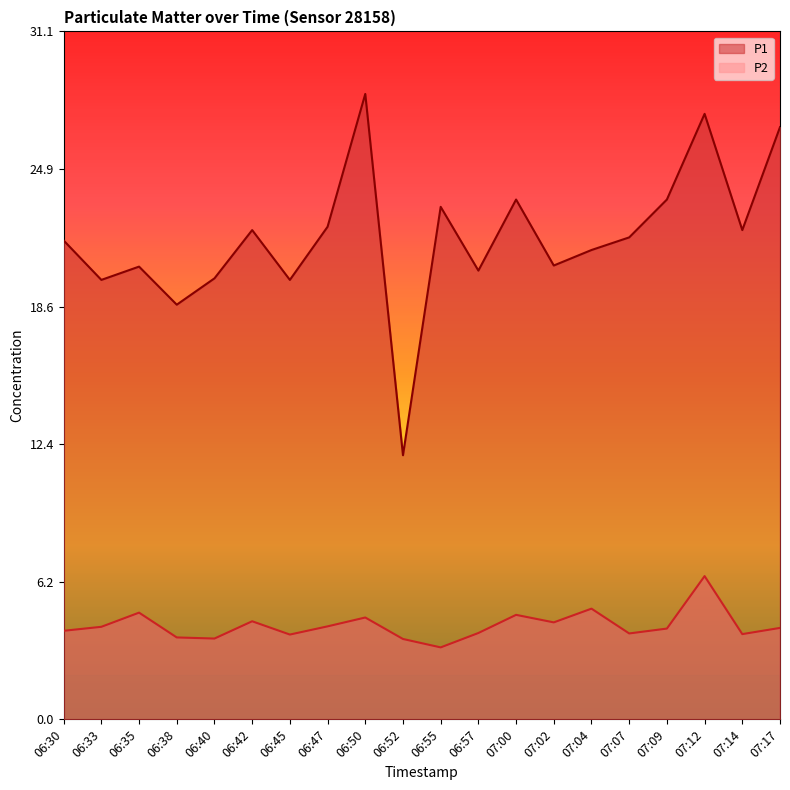

What is the total value across all series at 06:57?

24.2